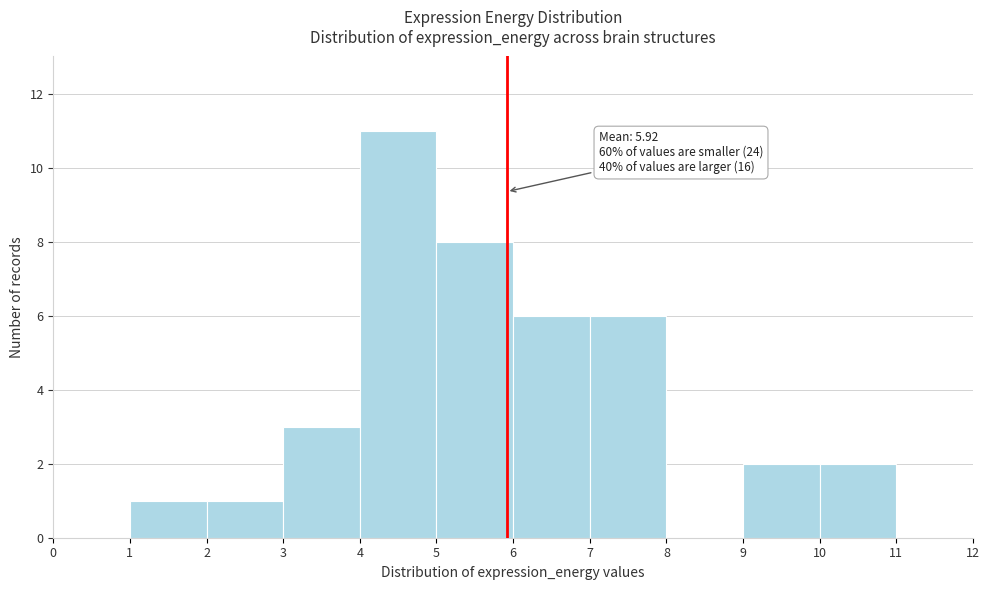

Over which range of the x-axis is the bar tallest?

4 to 5